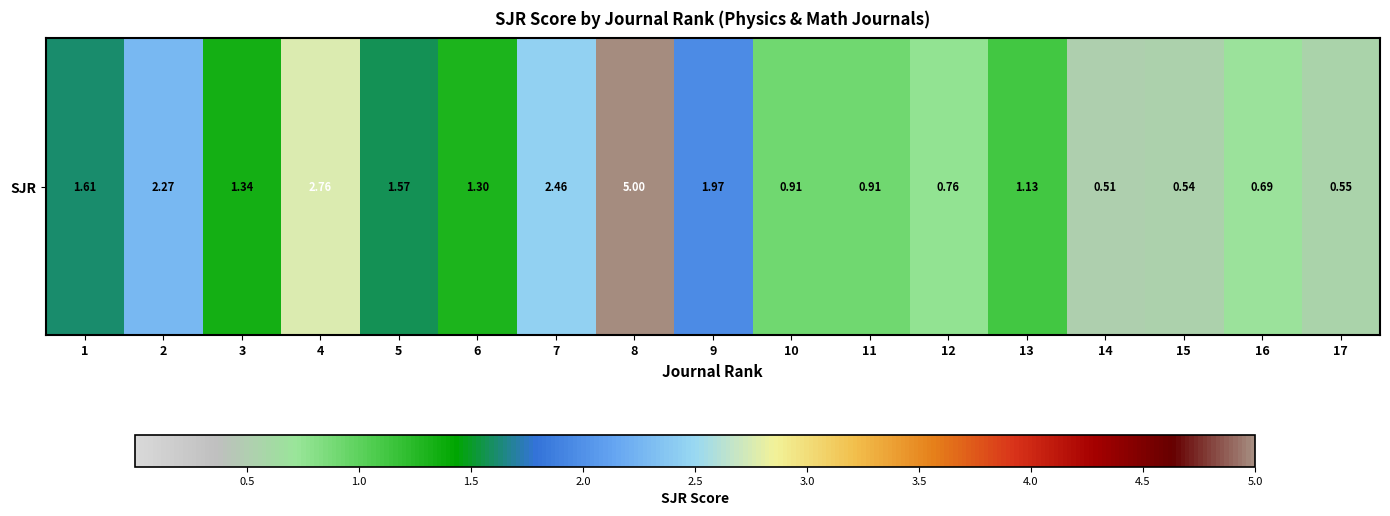

Reading left to right, extract all data points from this chart.

1.6	2.3	1.3	2.8	1.6	1.3	2.5	5.0	2.0	0.9	0.9	0.8	1.1	0.5	0.5	0.7	0.6